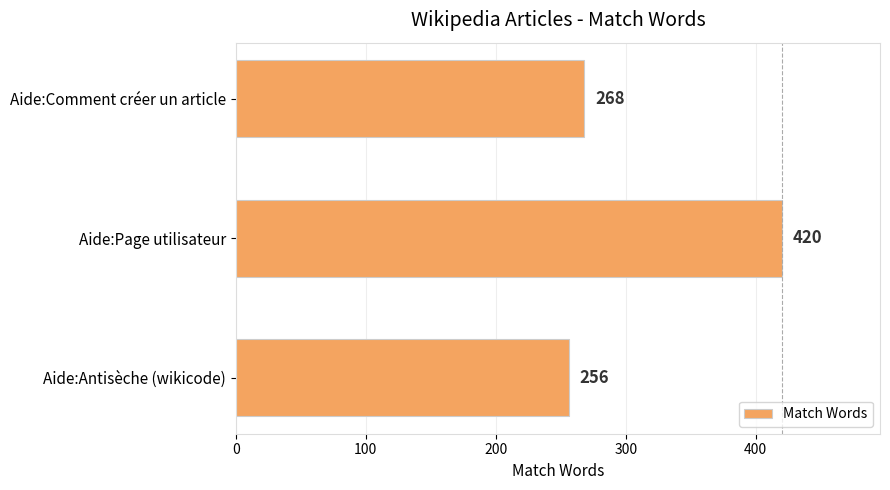

Reading top to bottom, what are all the values shown in this chart?

268	420	256